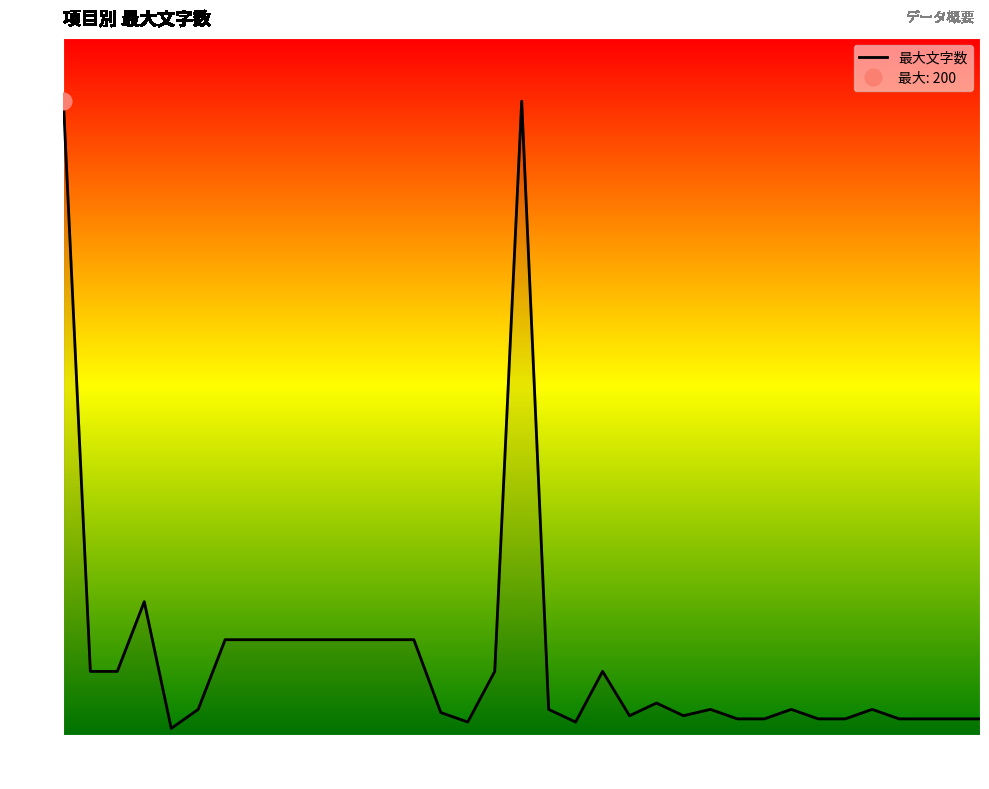

What is the sum of the values at 24 and 27?

16